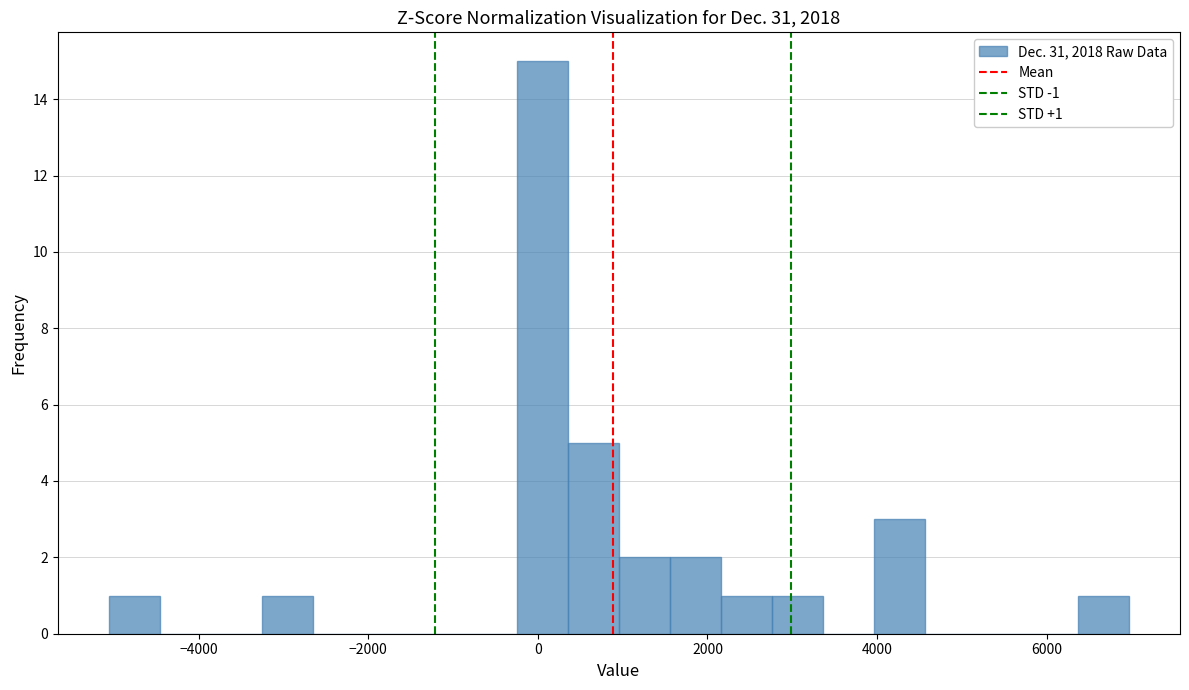

Read against the x-axis, roughly where is the centre of the tallest bar?

0